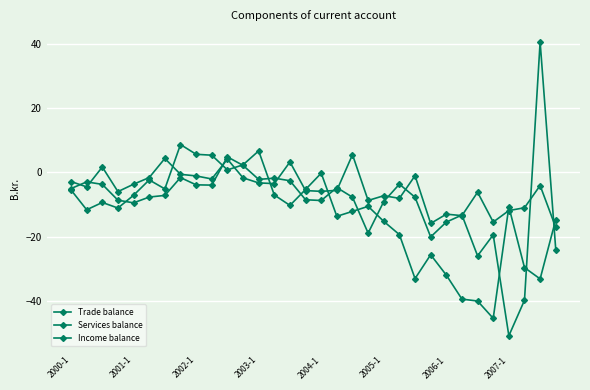

True or false: Income balance and Trade balance intersect in this chart.

True